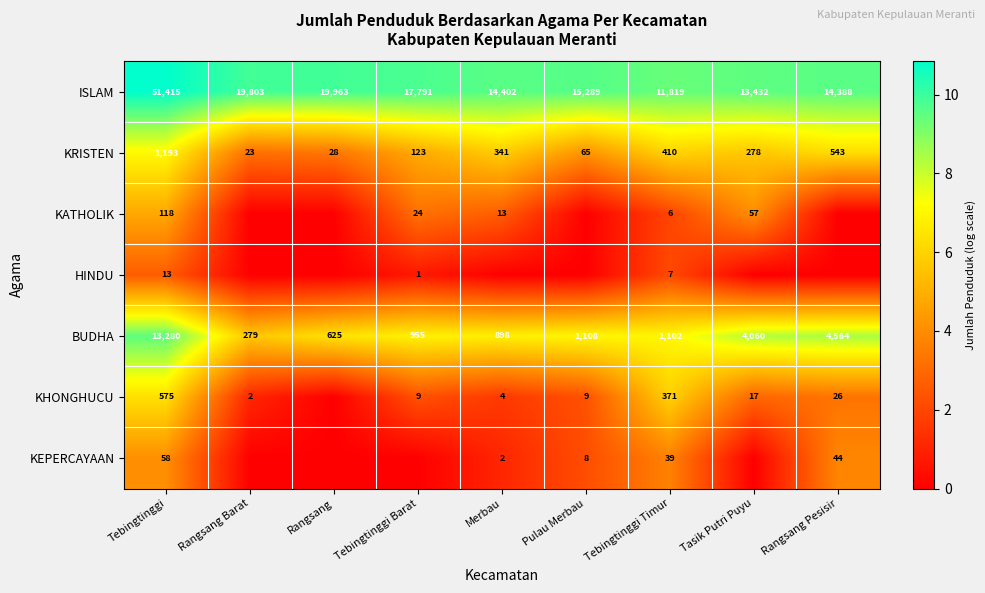

What is the average value of the ISLAM series?

19811